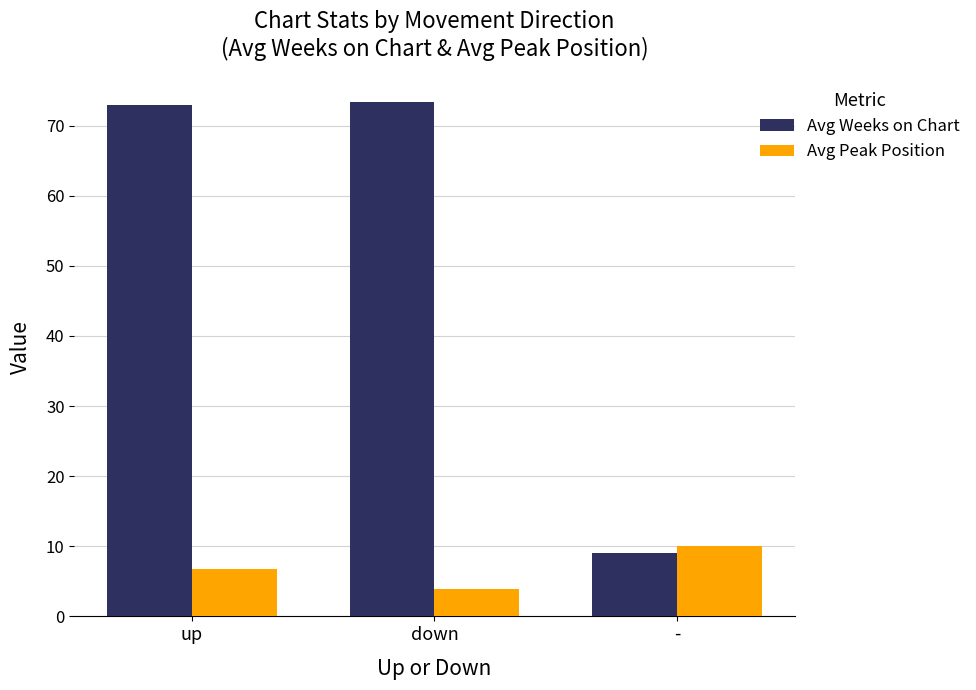

How many values in the Avg Weeks on Chart series are below 72?

1